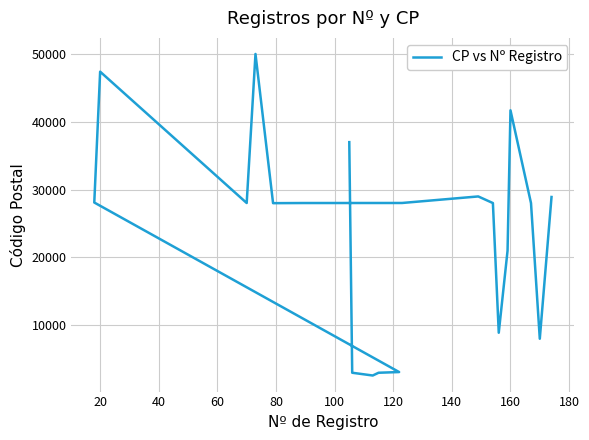

What is the minimum value shown in the chart?

2600